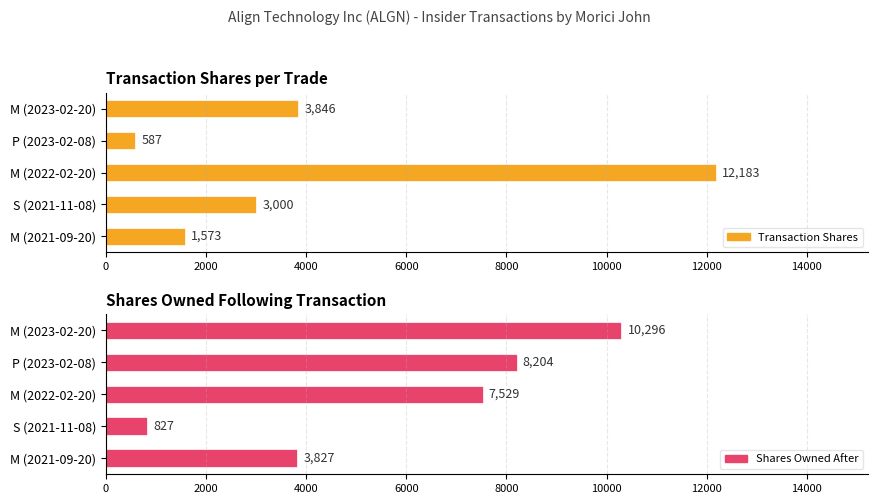

Rank the series by their average value, from highest to lowest.

sharesOwnedFollowingTransaction, transactionShares